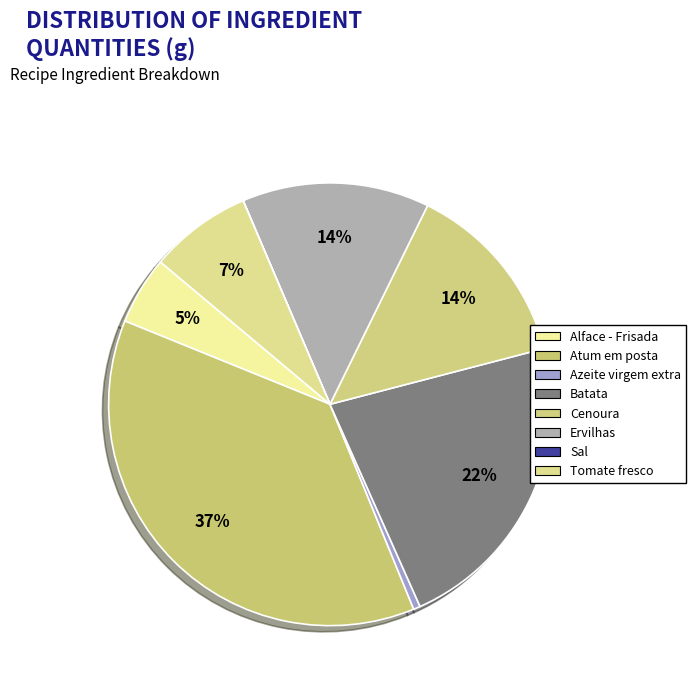

To the nearest percent, what percentage of the pie is Batata?

22%